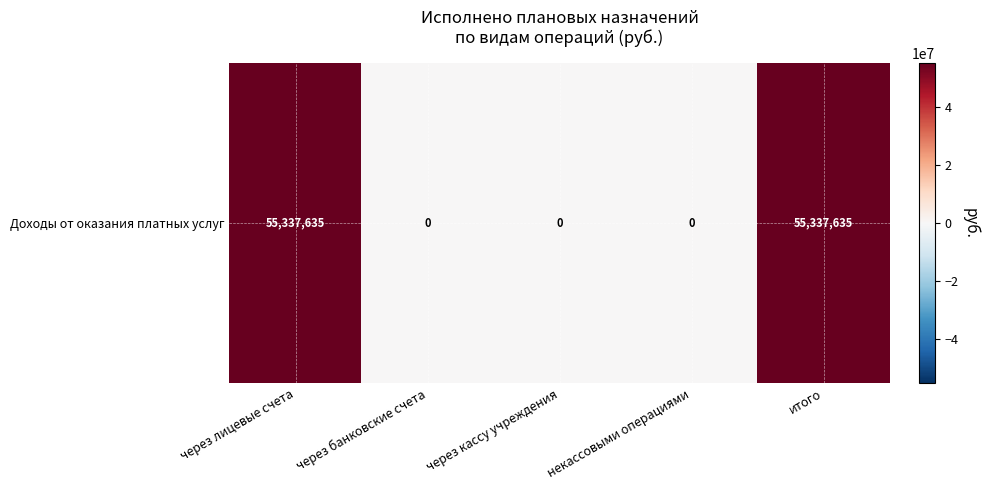

Where is the data nearest to the value 27668817?

через банковские счета